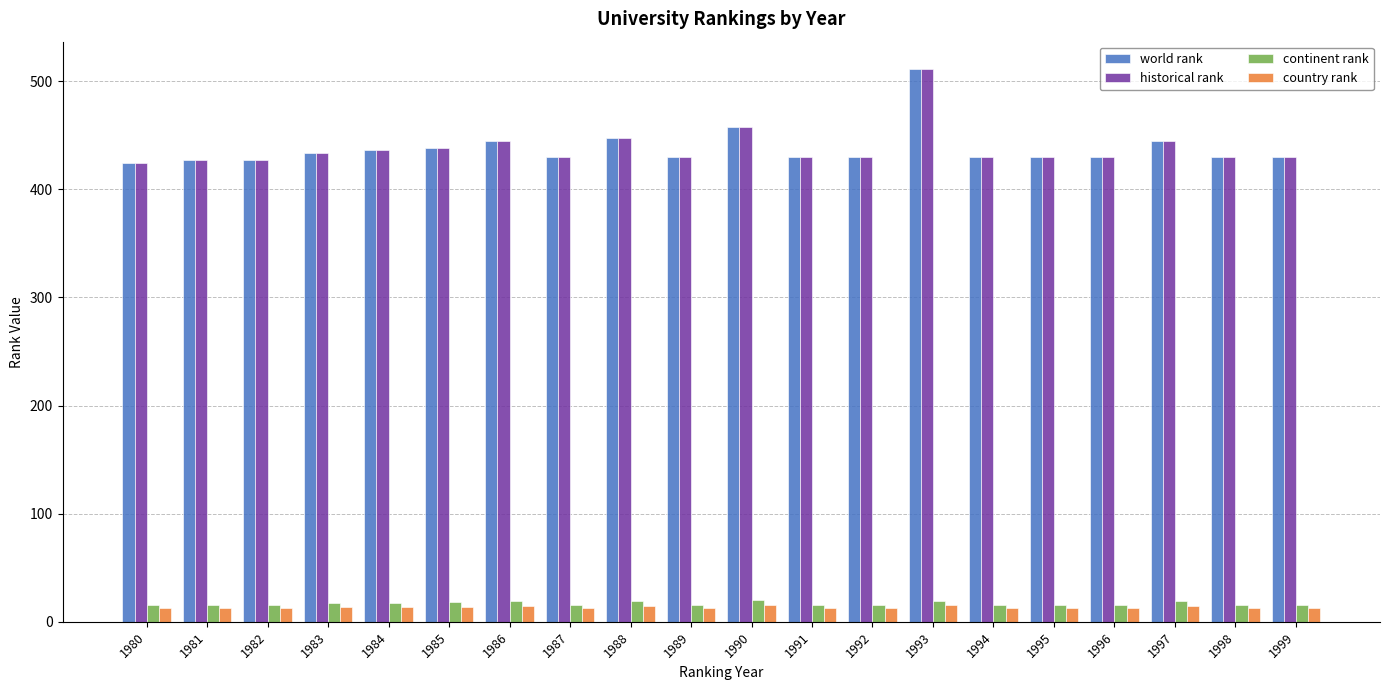

What is the difference between the highest and lowest values at 1997?

430